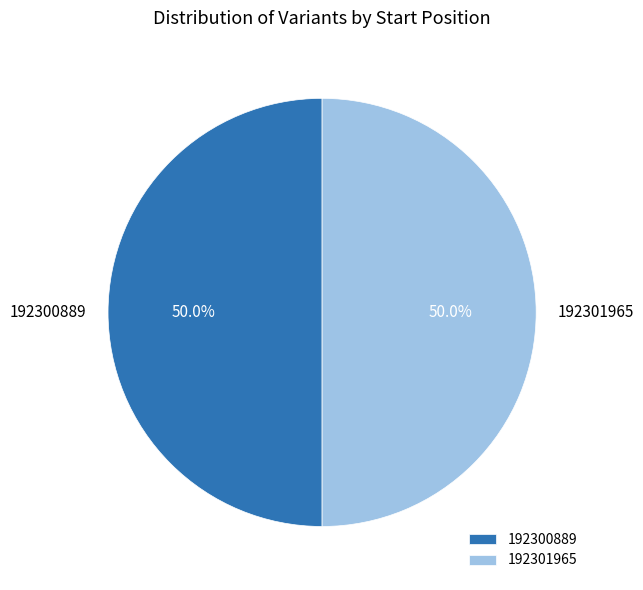

How many segments does this pie chart have?

2